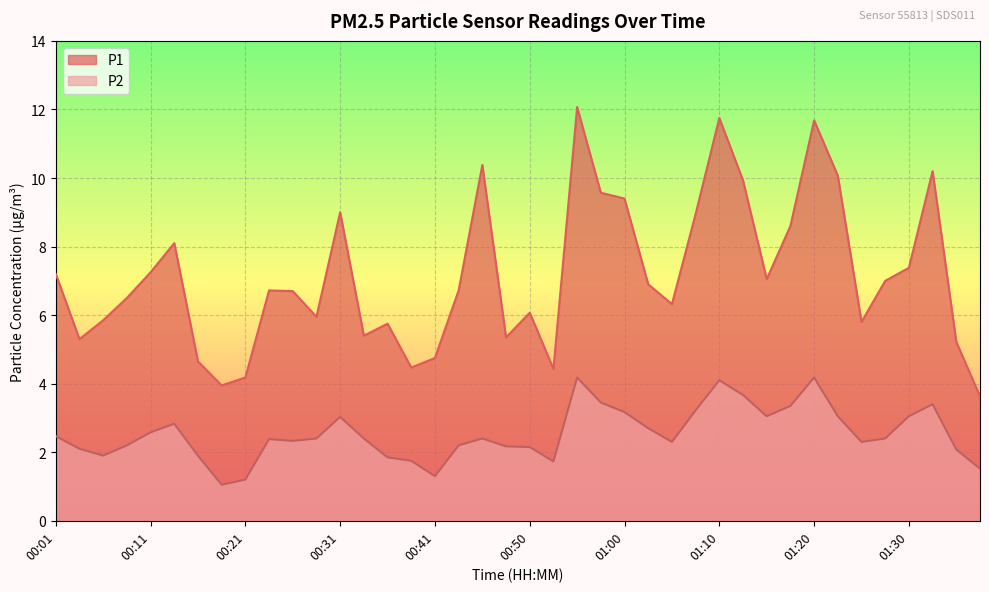

Rank the series by their average value, from highest to lowest.

P1, P2